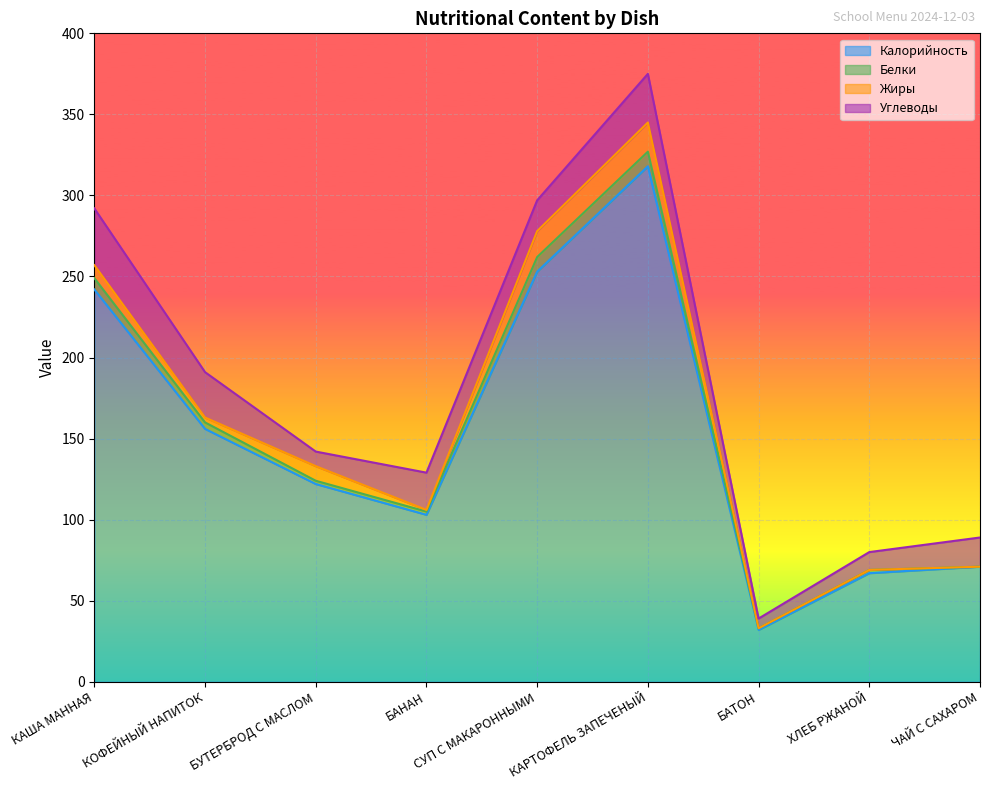

Reading left to right, extract all data points from this chart.

Калорийность: 242	156	122	103	253	318	32	67	71
Белки: 7	4	2	2	9	9	1	2	0
Жиры: 8	3	9	1	16	18	0	0	0
Углеводы: 35	28	9	23	19	30	6	11	18